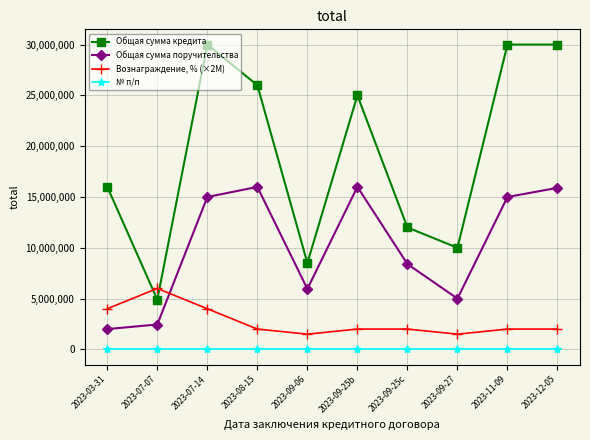

True or false: Общая сумма кредита and № п/п cross at least once.

False